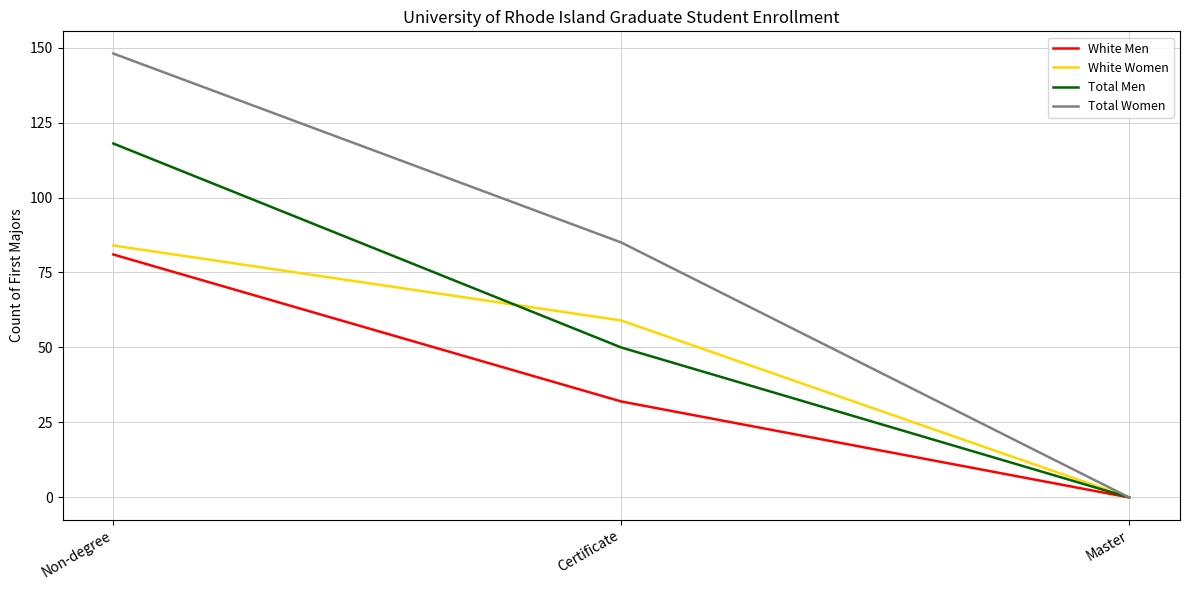

The White Men series shows 32 at Certificate. True or false?

True